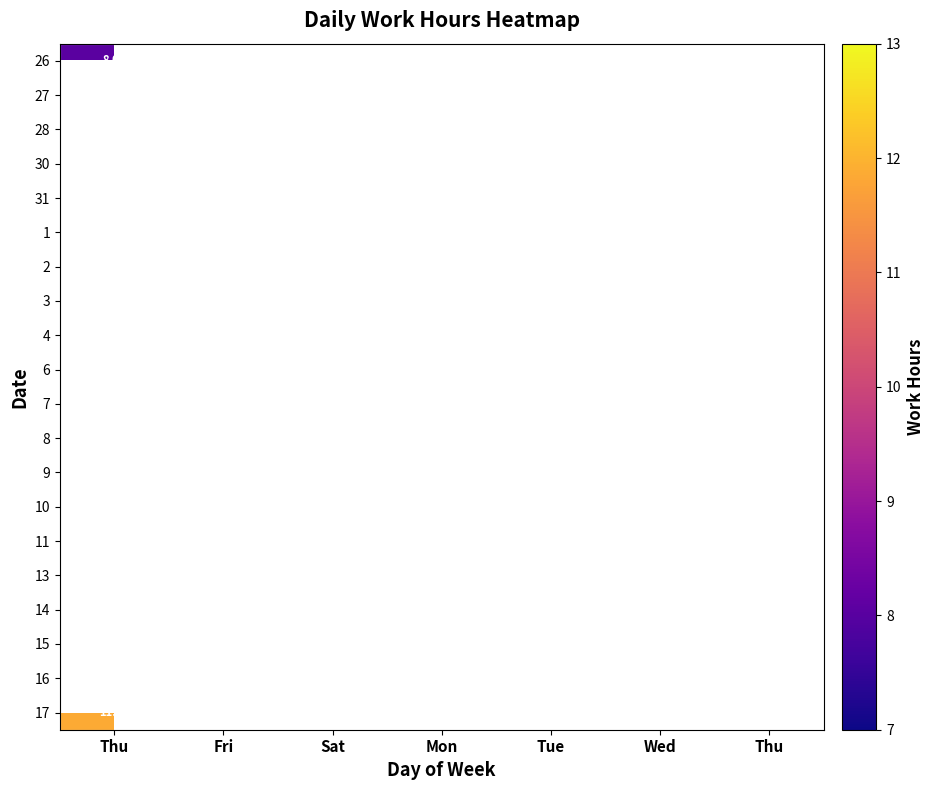

Is it true that 3 equals 11.3 at Thu?

True